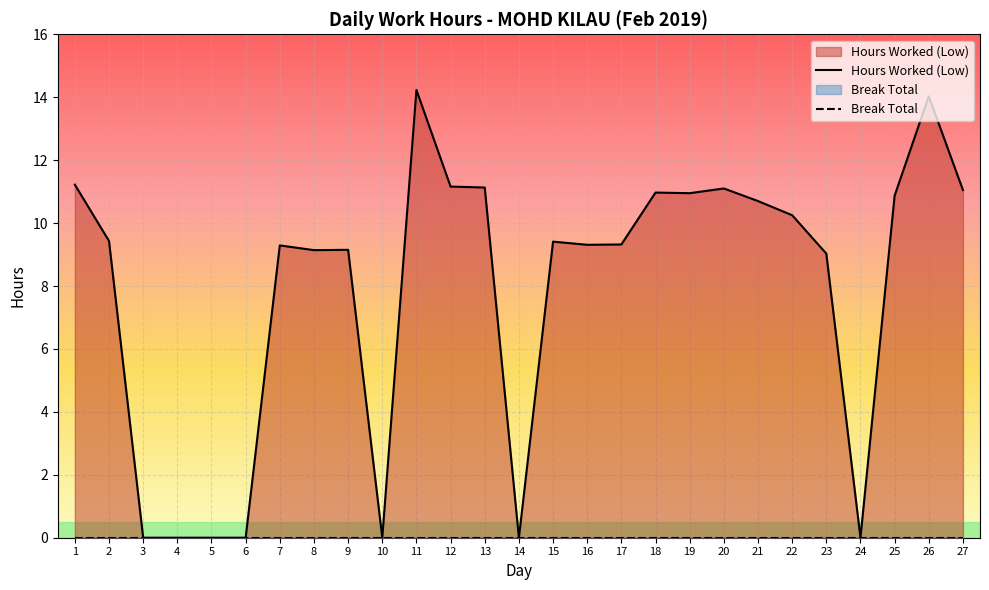

What is the sum of all Hours Worked (Low) values?

211.7